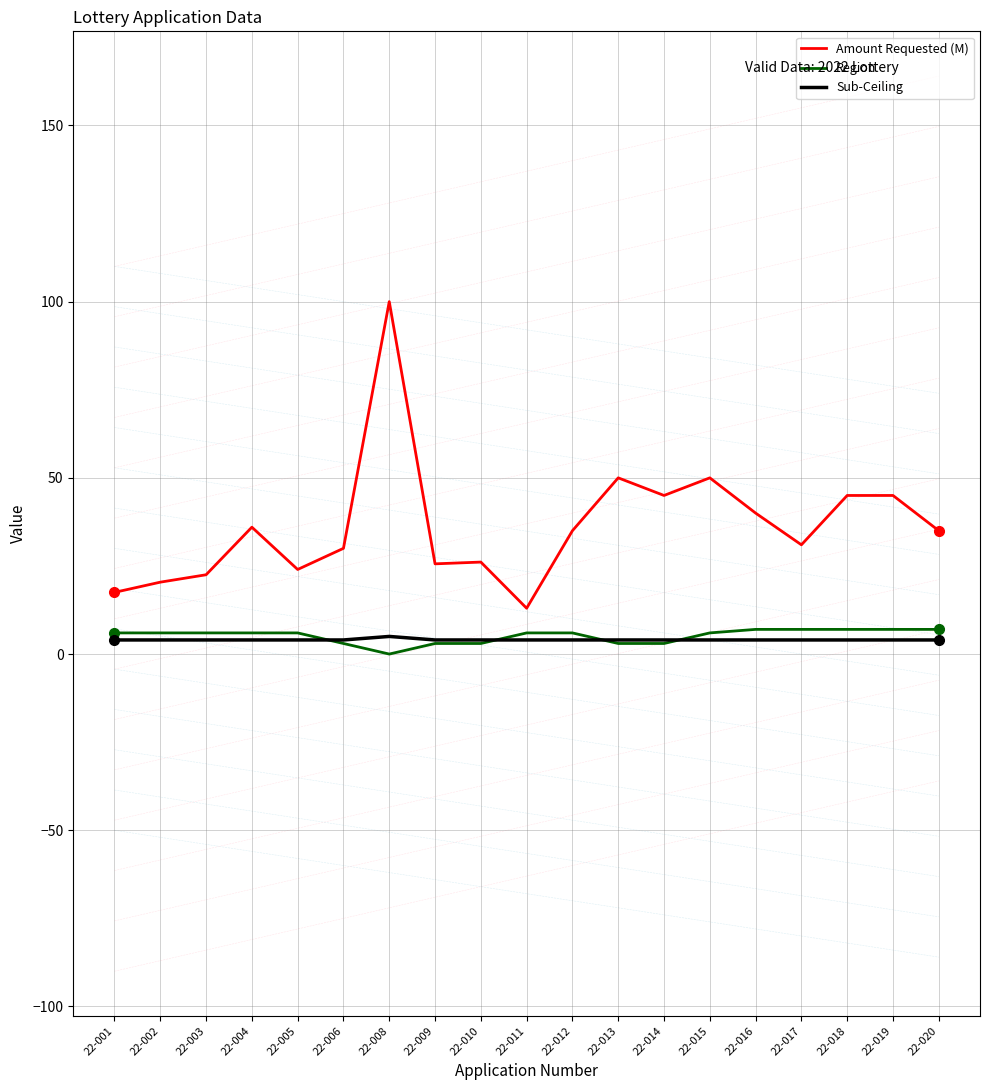

Reading left to right, list all the values displayed in this chart.

Amount Requested (M): 17.5	20.4	22.5	36.0	24.0	30.0	100.0	25.6	26.1	13.0	35.0	50.0	45.0	50.0	40.0	31.0	45.0	45.0	35.0
Region: 6.0	6.0	6.0	6.0	6.0	3.0	0.0	3.0	3.0	6.0	6.0	3.0	3.0	6.0	7.0	7.0	7.0	7.0	7.0
Sub-Ceiling: 4.0	4.0	4.0	4.0	4.0	4.0	5.0	4.0	4.0	4.0	4.0	4.0	4.0	4.0	4.0	4.0	4.0	4.0	4.0